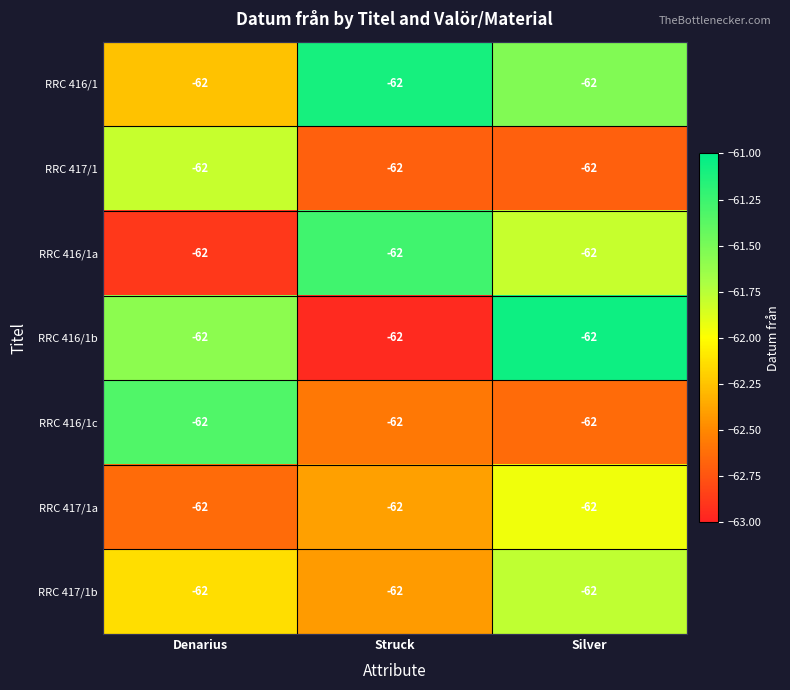

Is it true that RRC 416/1b equals -61.6 at Denarius?

True